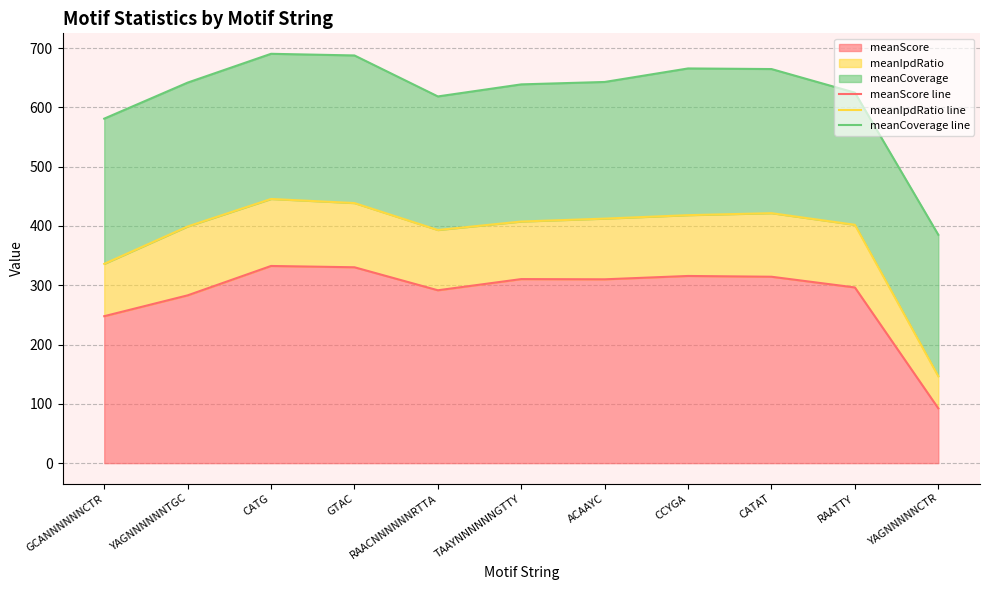

Is it true that meanIpdRatio line equals 336.1 at GCANNNNNNCTR?

True